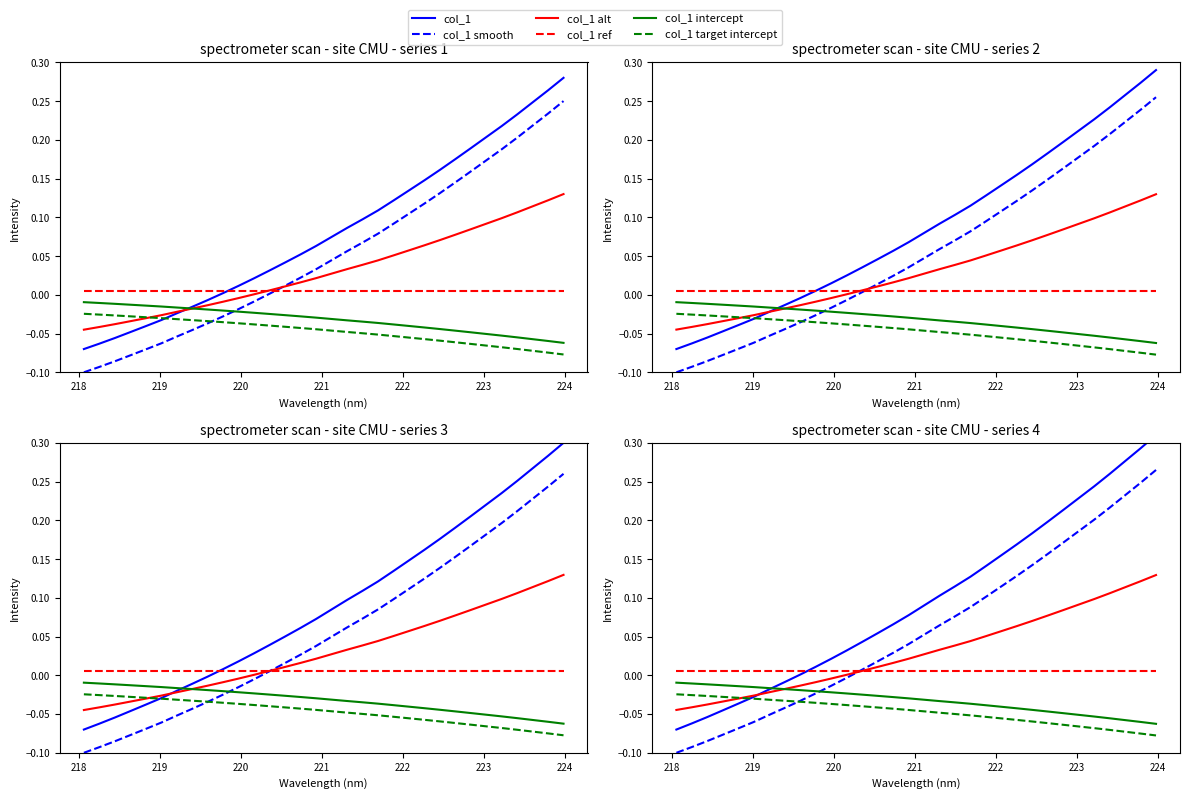

Rank the series by their maximum value, from lowest to highest.

col_1 target intercept, col_1 intercept, col_1 ref, col_1 alt, col_1 smooth, col_1